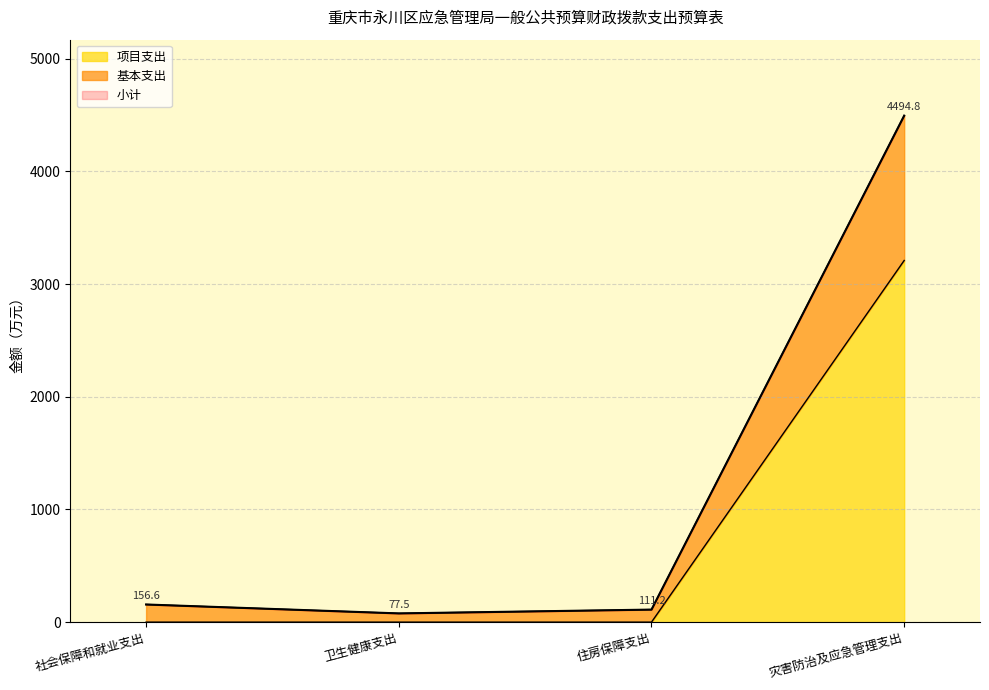

How many interior local valleys does the 小计 series have?

1